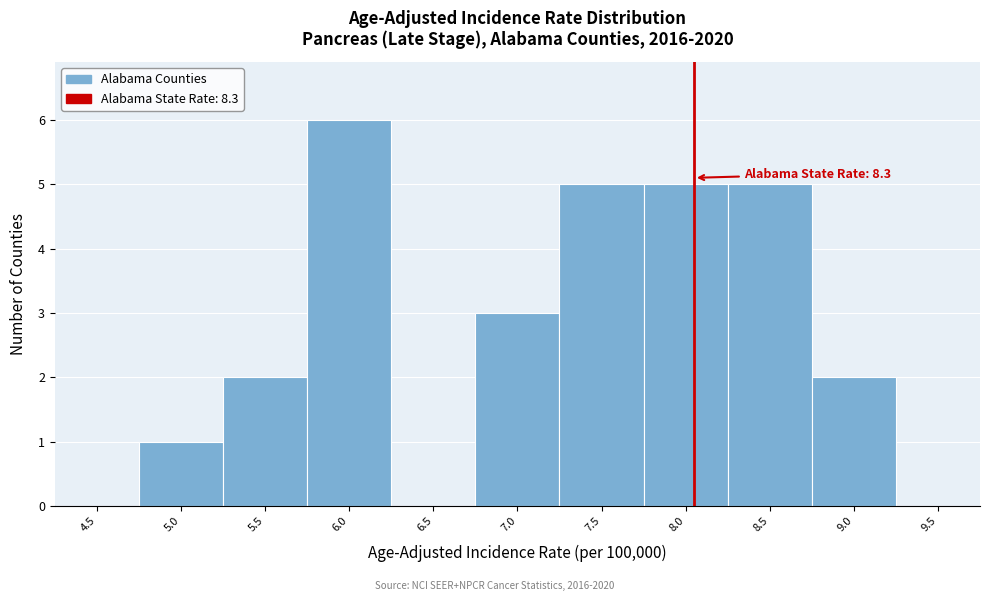

Reading right to left, extract all data points from this chart.

9.5=0	9.0=2	8.5=5	8.0=5	7.5=5	7.0=3	6.5=0	6.0=6	5.5=2	5.0=1	4.5=0